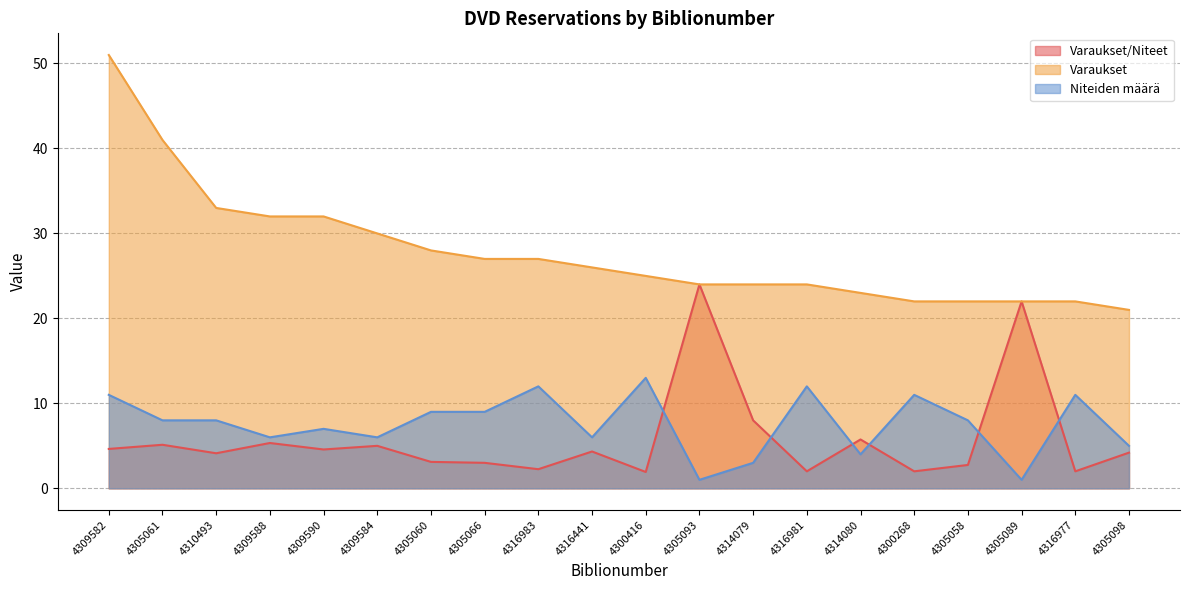

At which category does the chart reach its peak across all series?

4309582